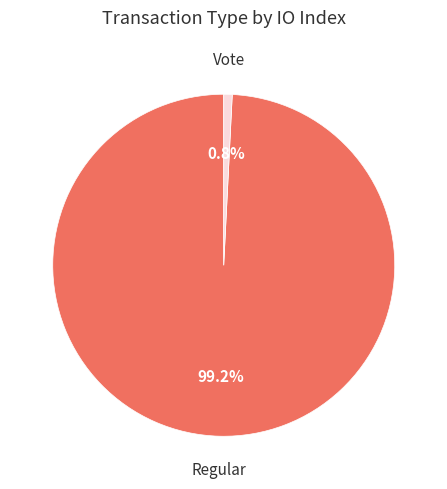

Rank the categories by value from lowest to highest.

Vote, Regular